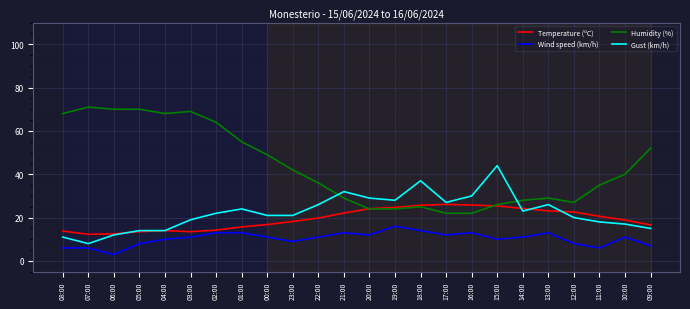

Read the Wind speed (km/h) value at 12:00.

8.0